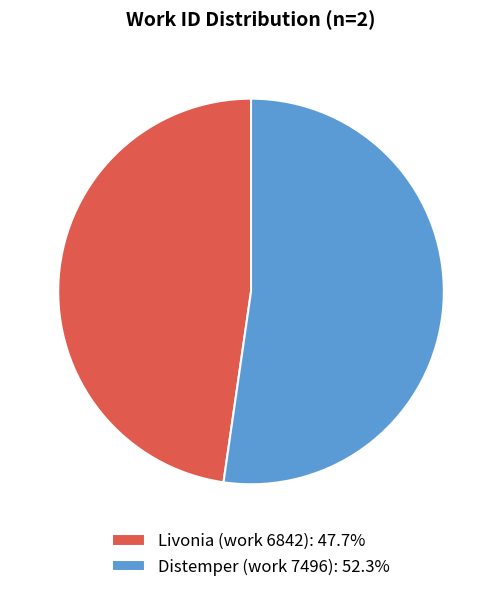

What is the largest slice in the pie chart?

Distemper (work 7496)